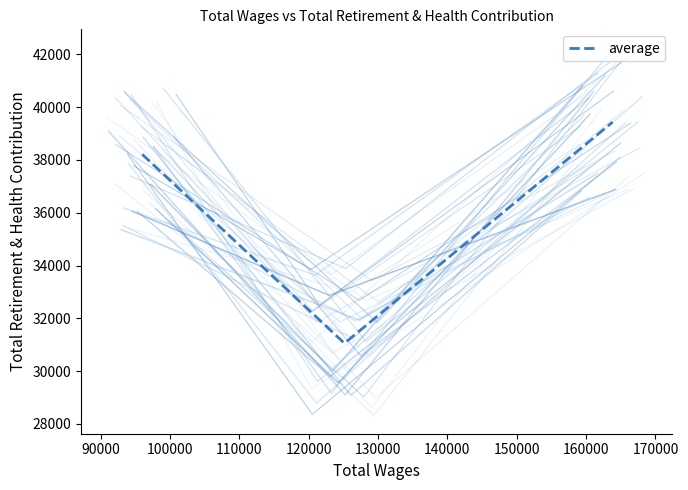

What is the maximum value for average?

39433